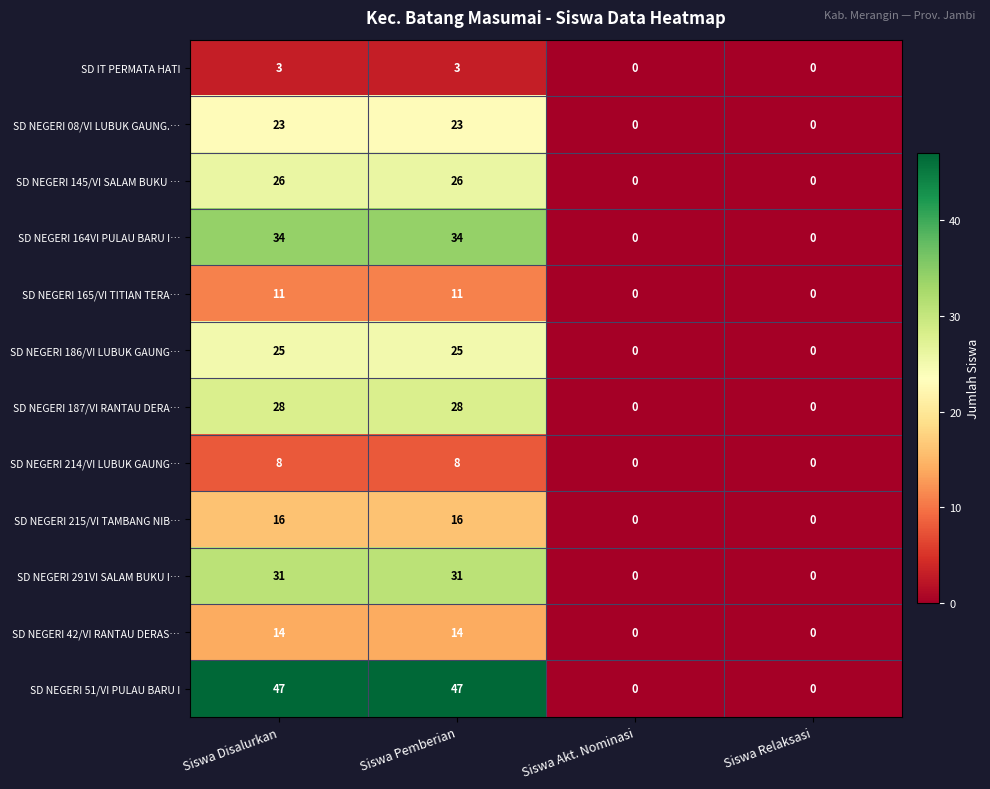

True or false: SD NEGERI 145/VI SALAM BUKU … has a value of 40 at Siswa Pemberian.

False